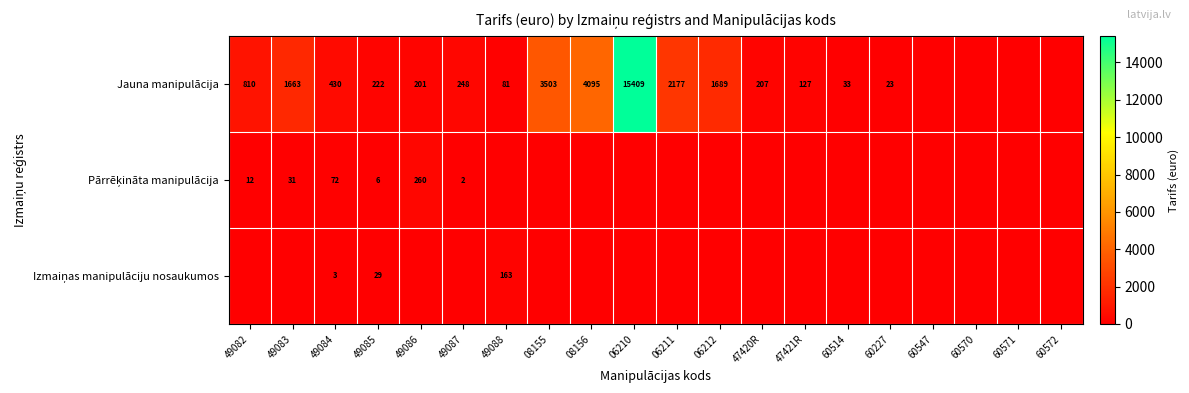

The value of Jauna manipulācija at 49087 is 248. True or false?

True